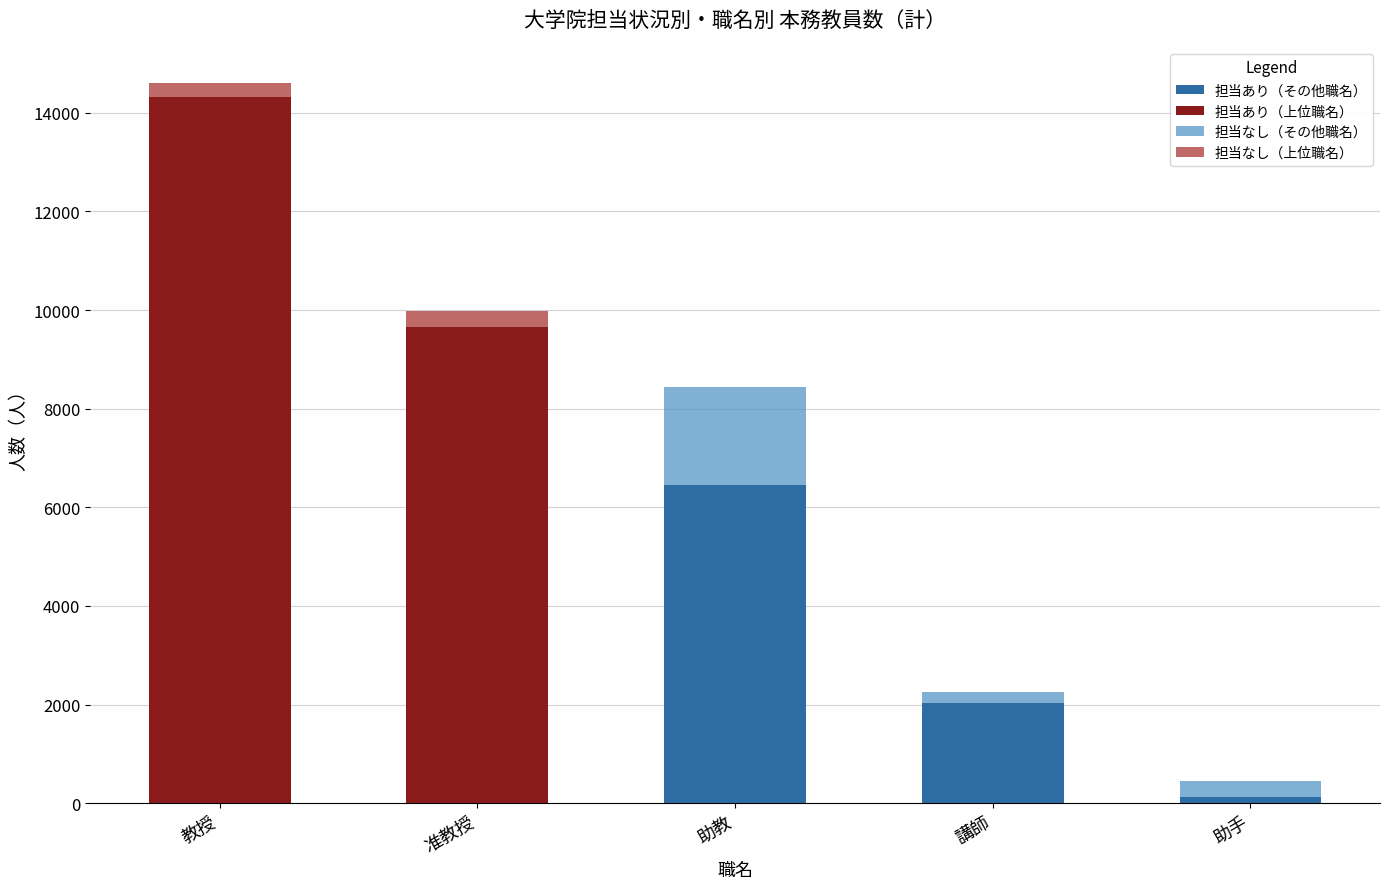

How many bars are there in total?

5